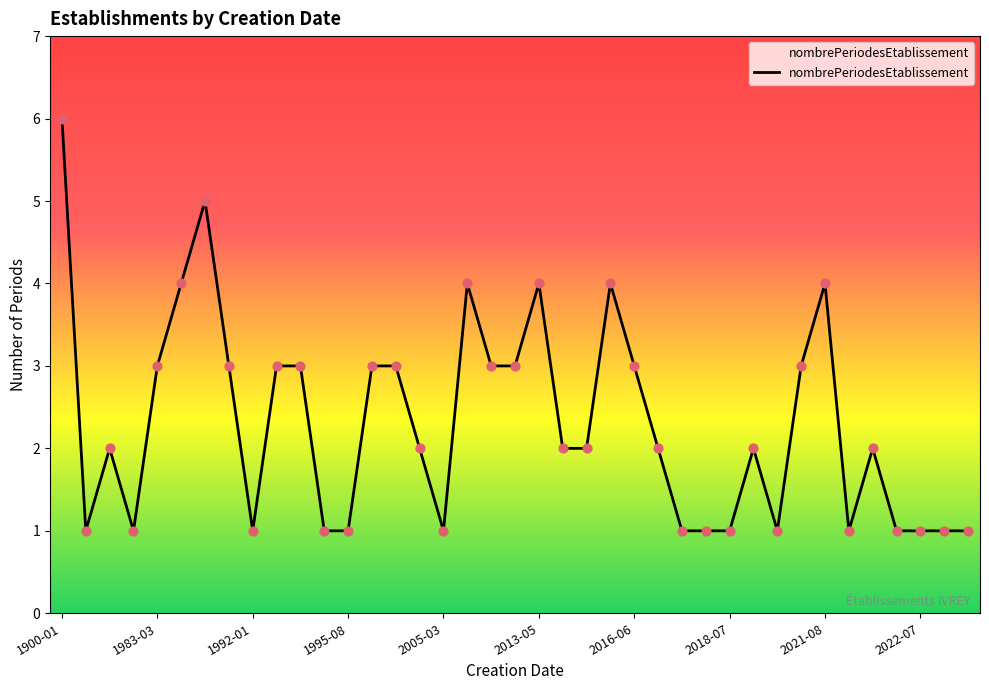

What is the difference between the maximum and minimum values?

5